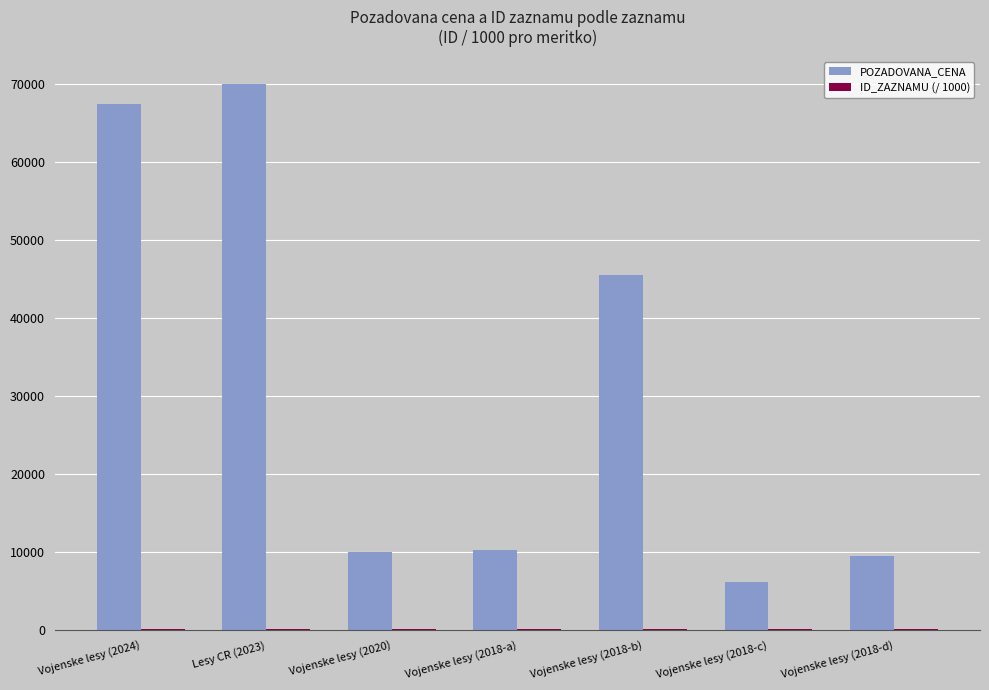

Where is POZADOVANA_CENA nearest to the value 38070?

Vojenske lesy (2018-b)